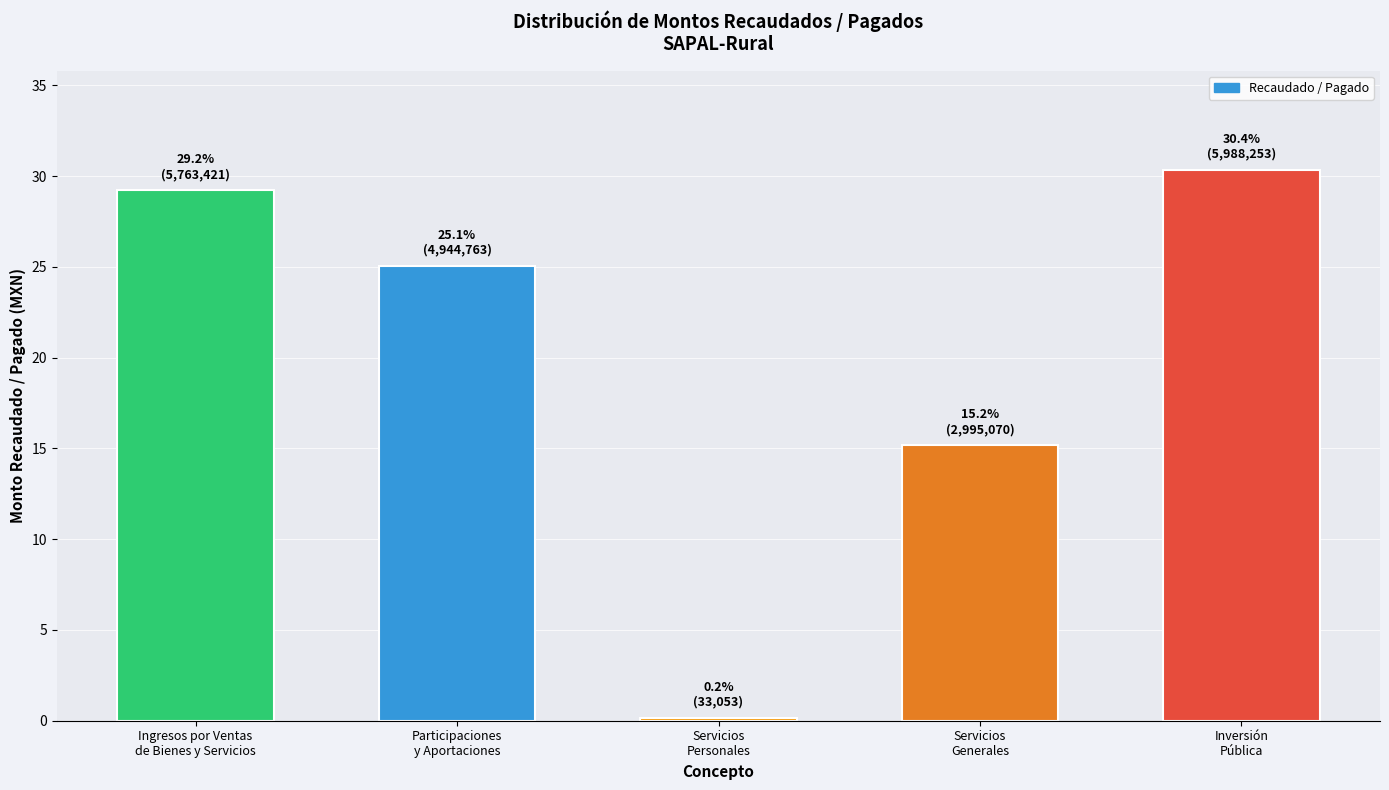

Reading right to left, extract all data points from this chart.

30.4	15.2	0.2	25.1	29.2